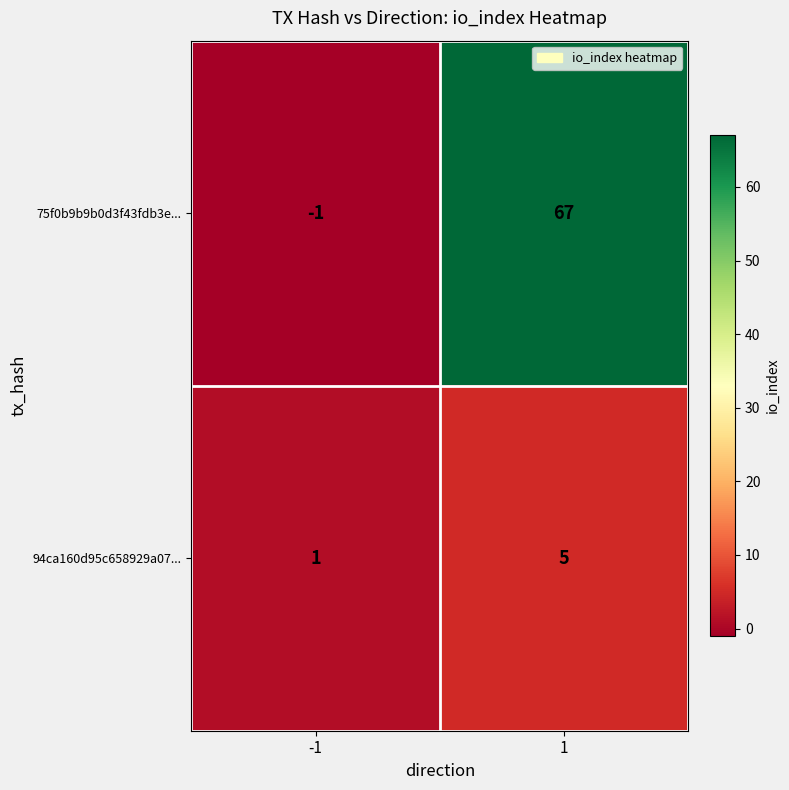

What is the difference between the 94ca160d95c658929a07... values at -1 and 1?

4